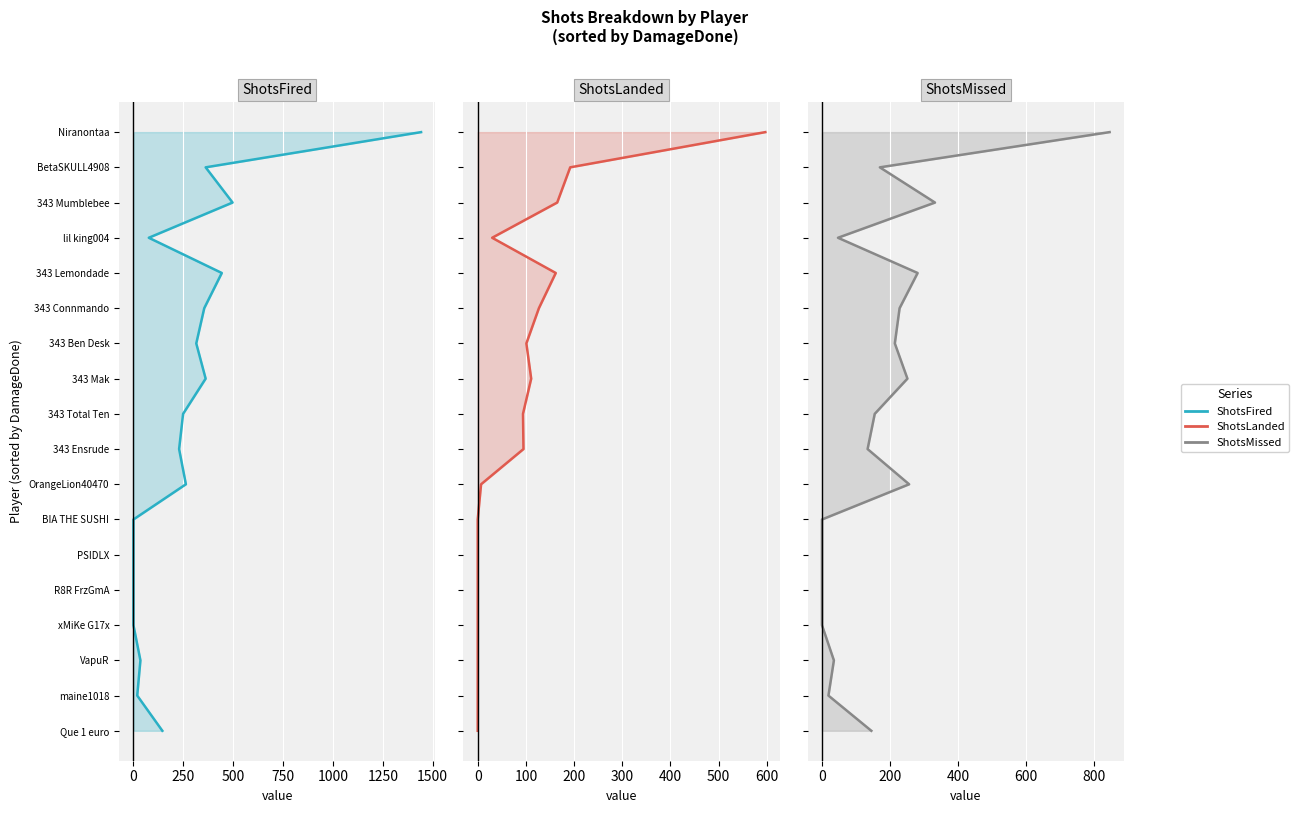

Which series has the widest spread of values?

ShotsFired